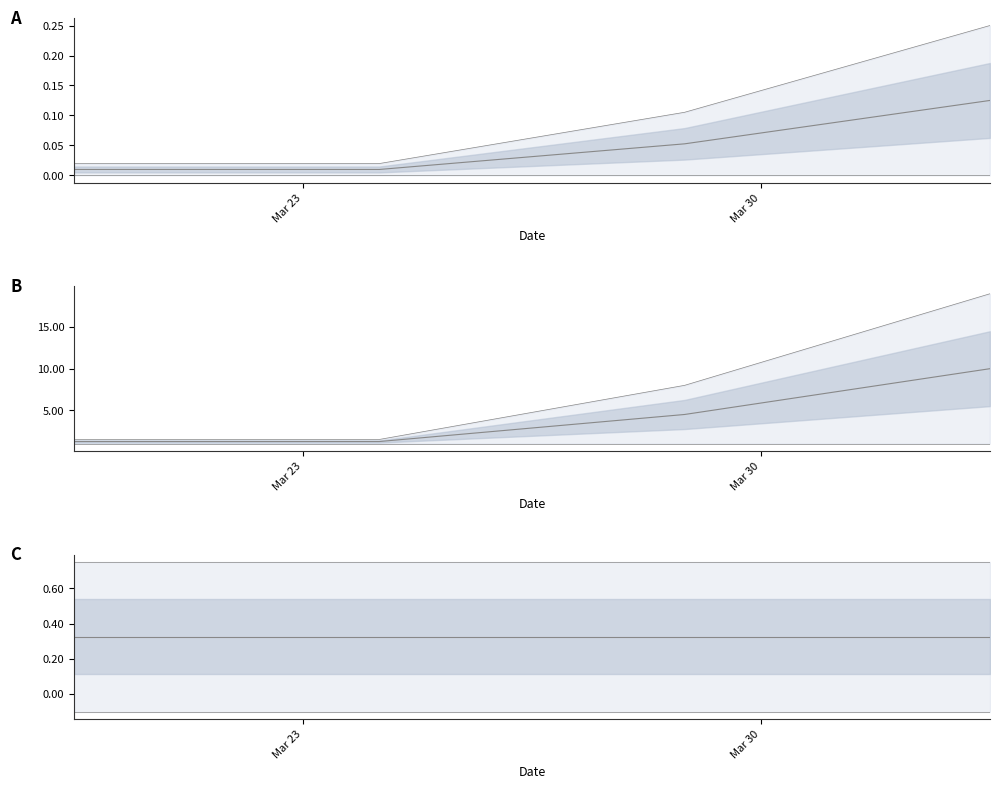

What is the total value across all series at Mar 23?

1.0